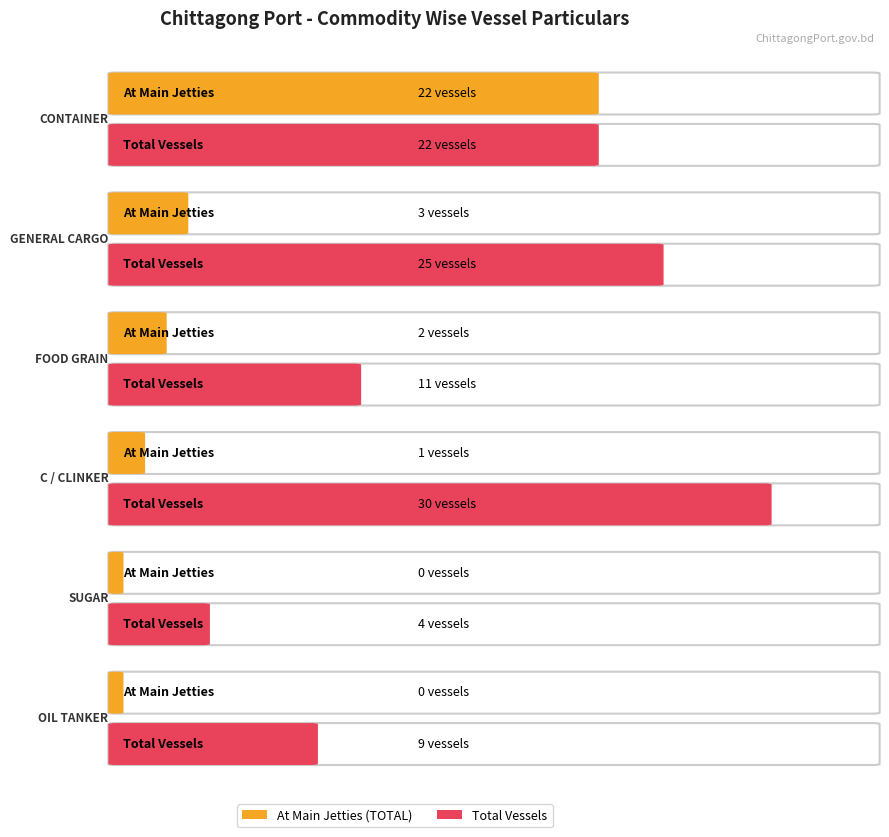

Is the value of C / CLINKER at TOTAL VESSEL greater than the value of FOOD GRAIN at TOTAL VESSEL?

Yes